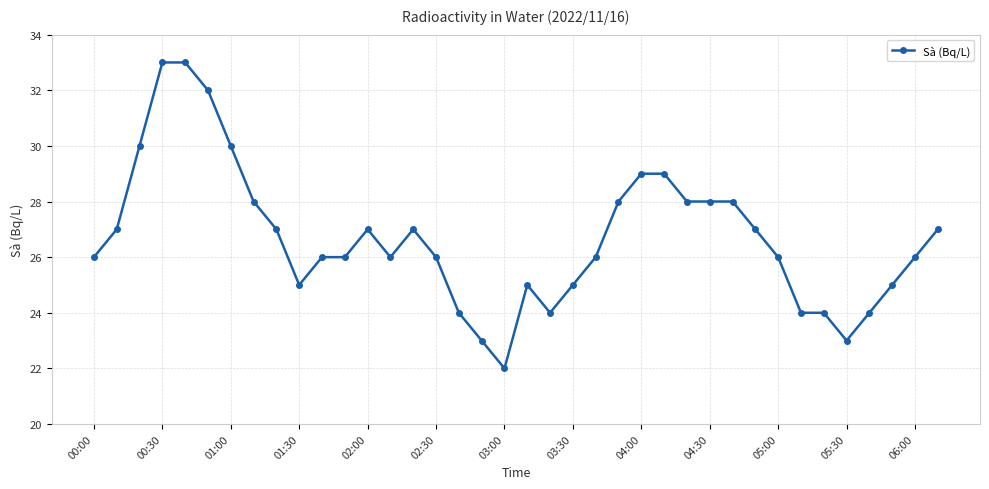

Reading right to left, transcribe all the data shown in this chart.

27	26	25	24	23	24	24	26	27	28	28	28	29	29	28	26	25	24	25	22	23	24	26	27	26	27	26	26	25	27	28	30	32	33	33	30	27	26